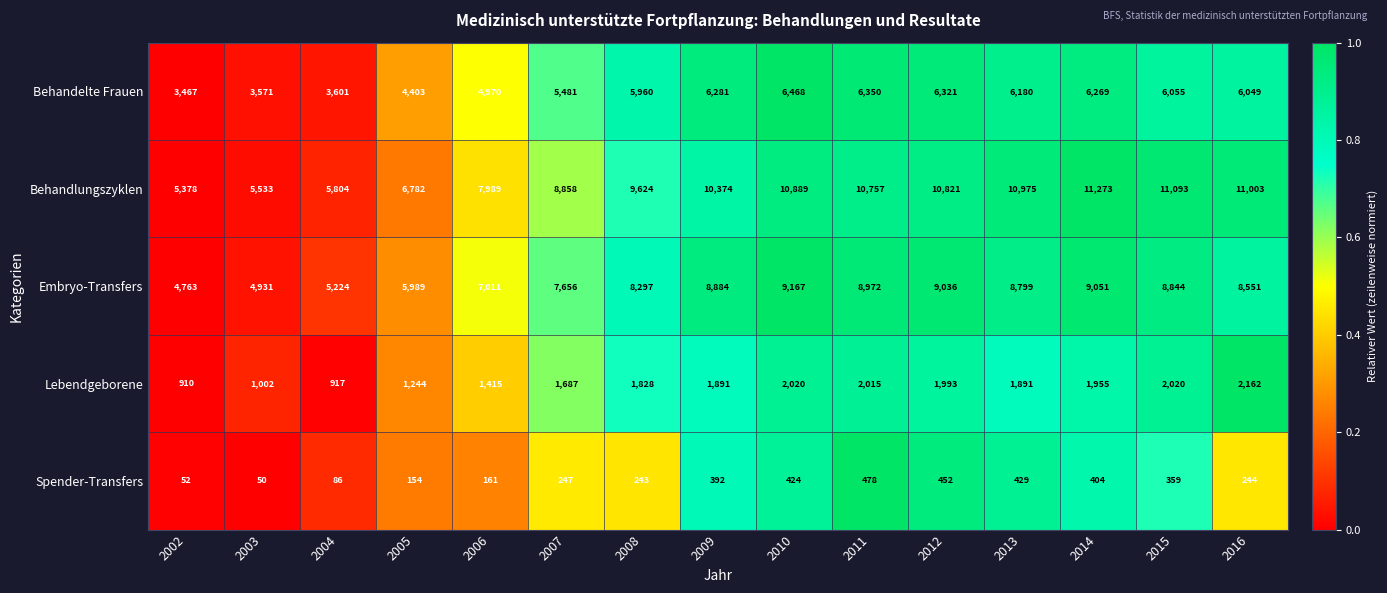

At which label is Lebendgeborene closest to 1536?

2006